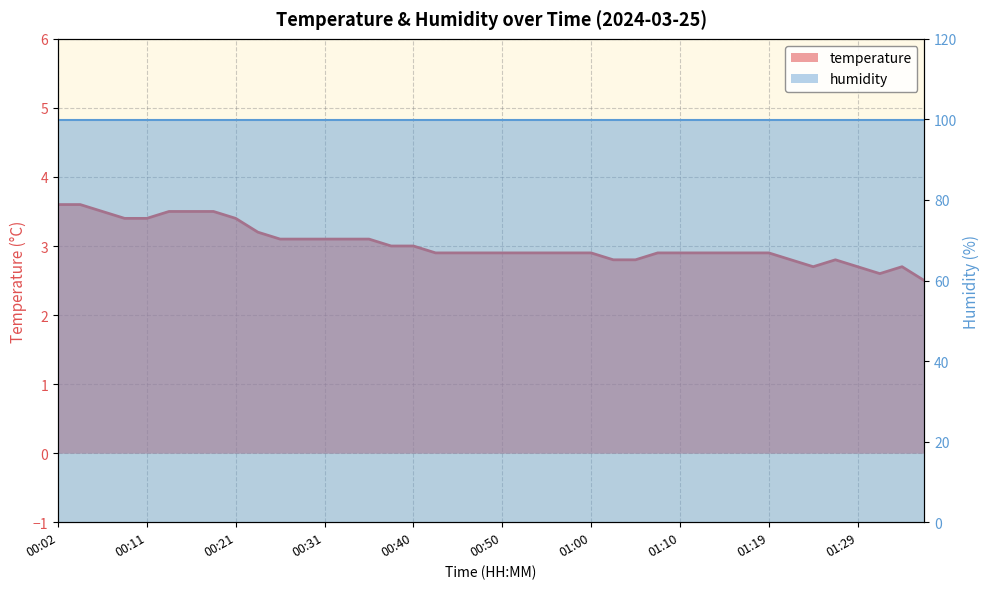

What is the average value of the humidity line series?

99.9